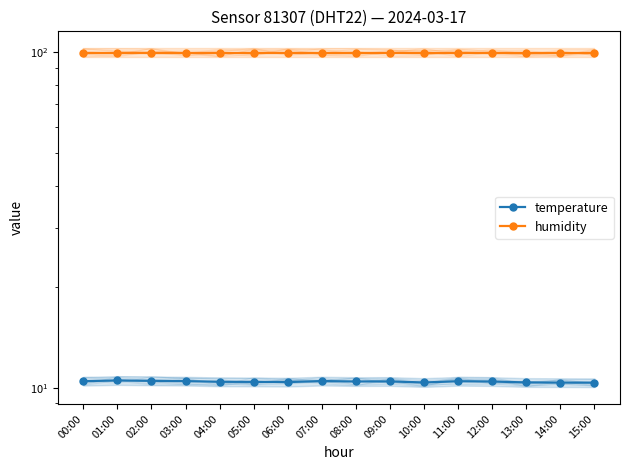

What position from the left is 13:00?

14